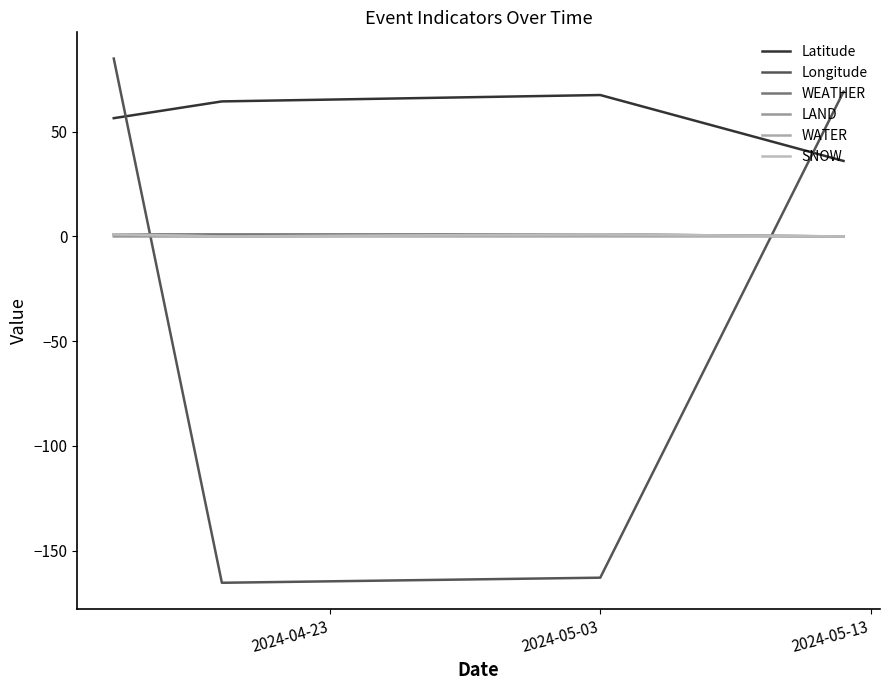

Reading left to right, what are all the values shown in this chart?

Latitude: 56.5	64.5	67.6	36.1
Longitude: 85.0	-165.4	-163.0	69.1
WEATHER: 1.0	1.0	1.0	0.0
LAND: 0.0	0.0	1.0	0.0
WATER: 1.0	0.0	0.0	0.0
SNOW: 1.0	0.0	1.0	0.0